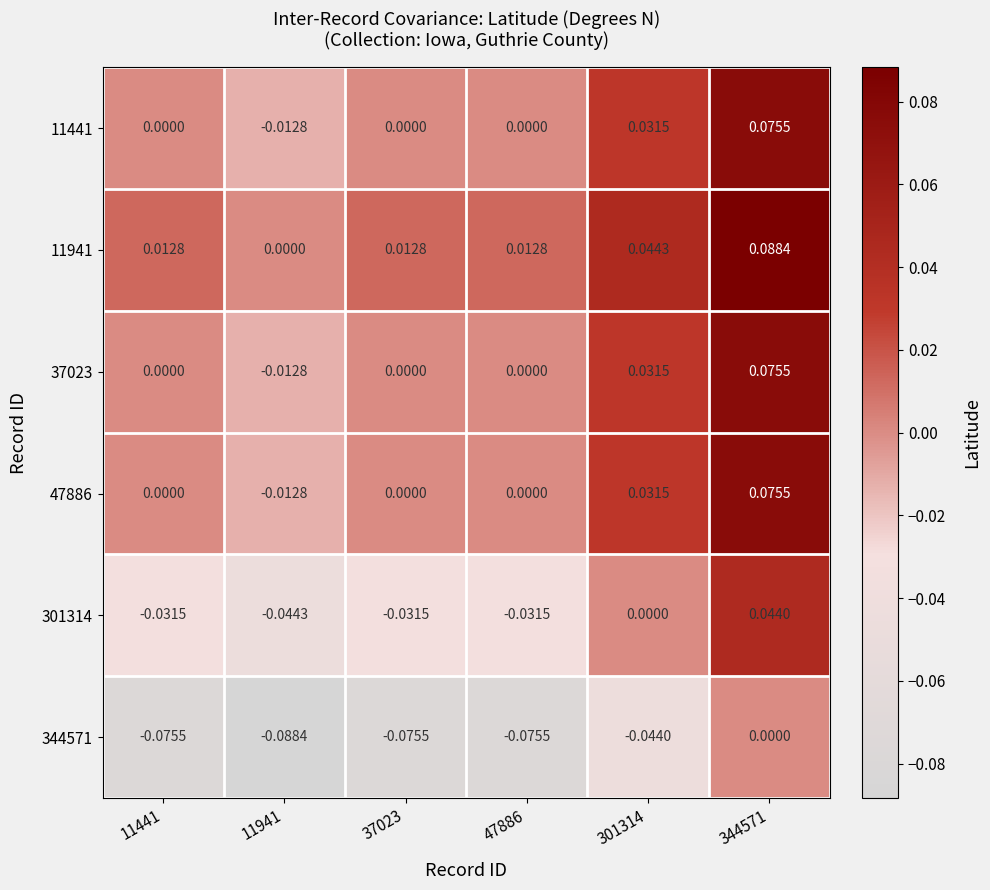

Count the number of categories in the chart.

6